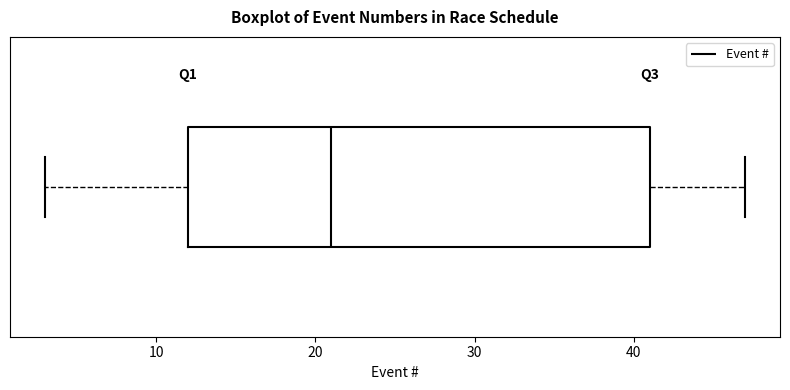

Where is the left edge of the box on the x-axis? The values are not printed on the chart, so give them approximately, as read against the axis.

12